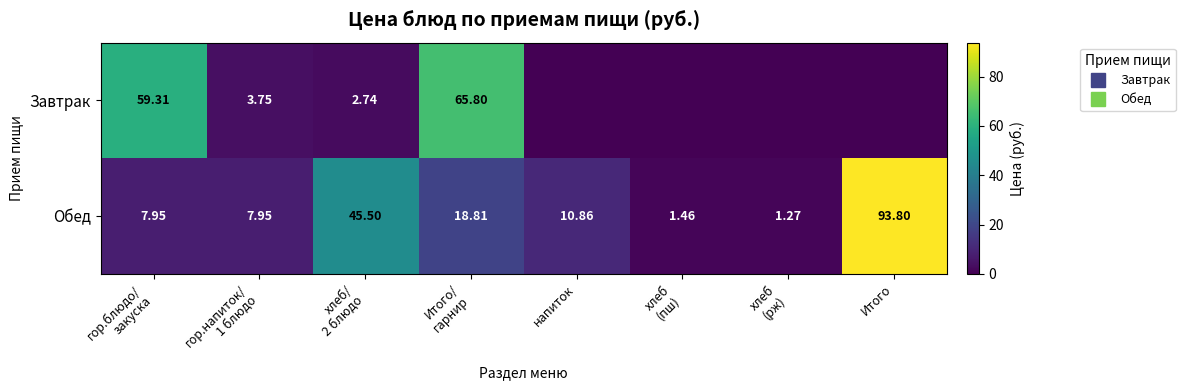

At how many categories does at least one series exceed 85?

1